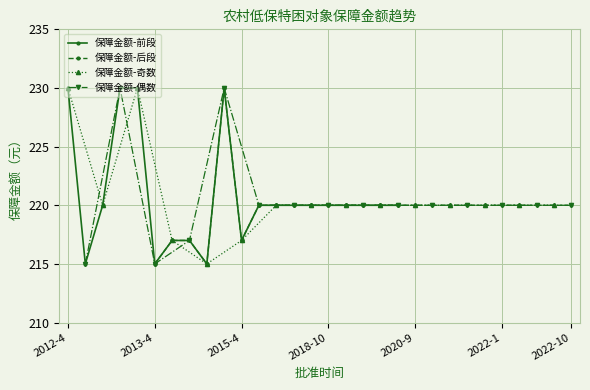

The value of 保障金额-前段 at 2013-4 is 215. True or false?

True